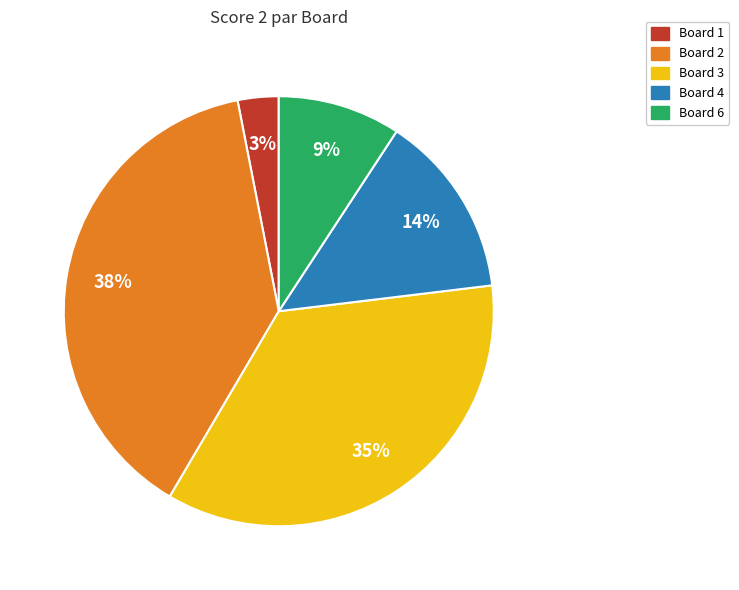

Is there a majority slice in this chart?

No